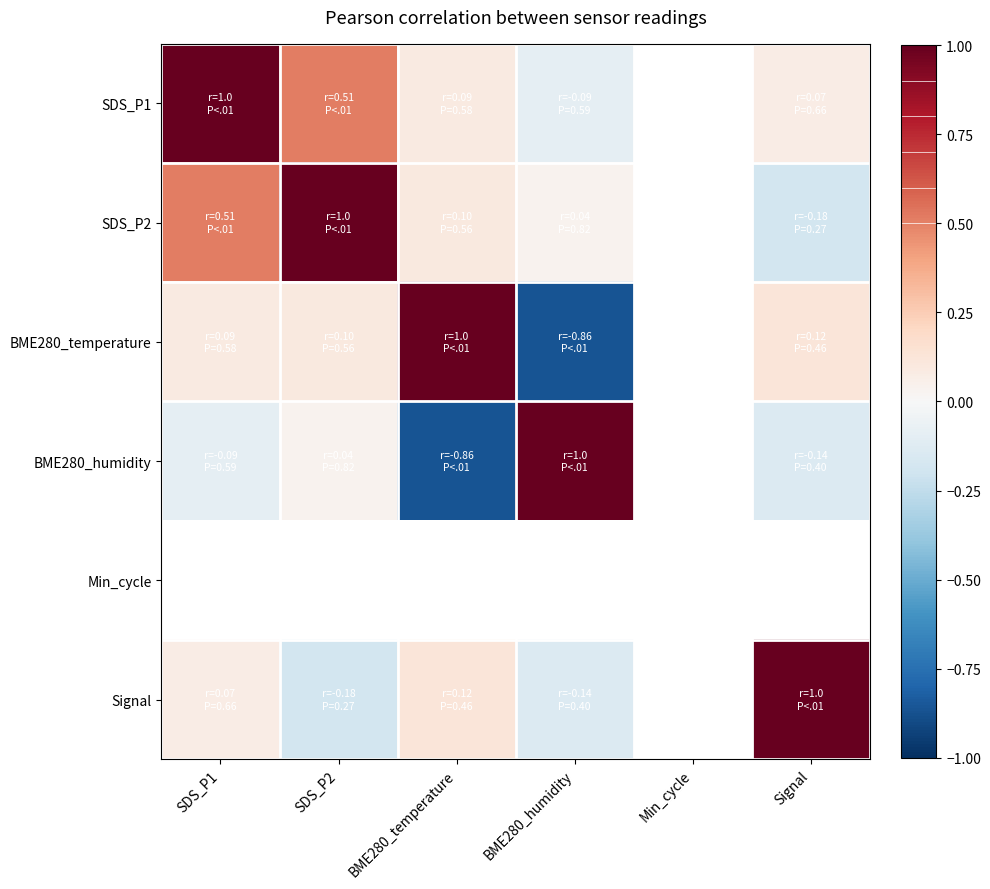

Count the number of data series in this chart.

6